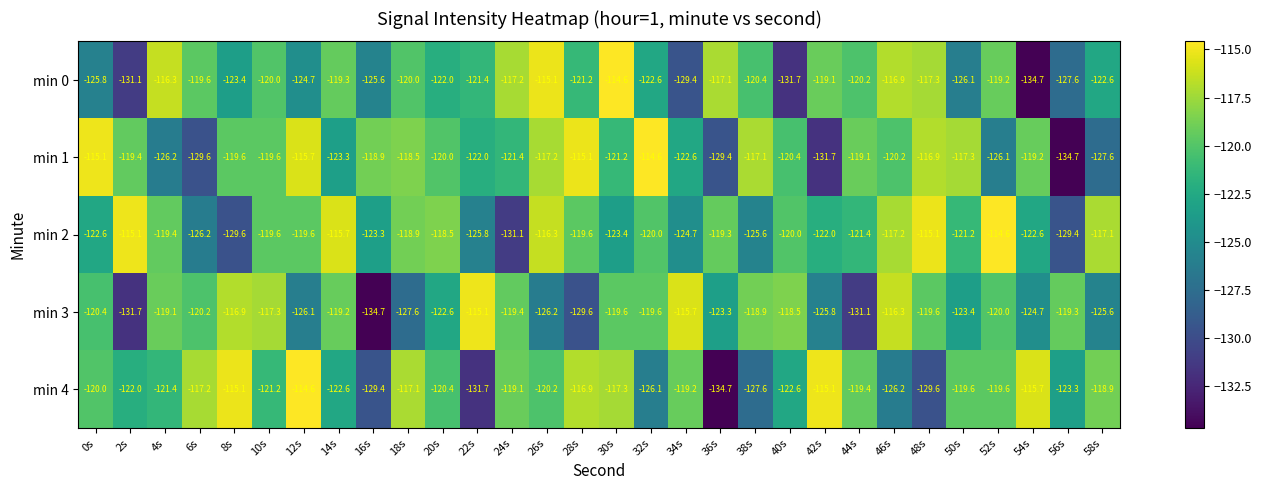

Which series changed the most between 20s and 46s?

min 3